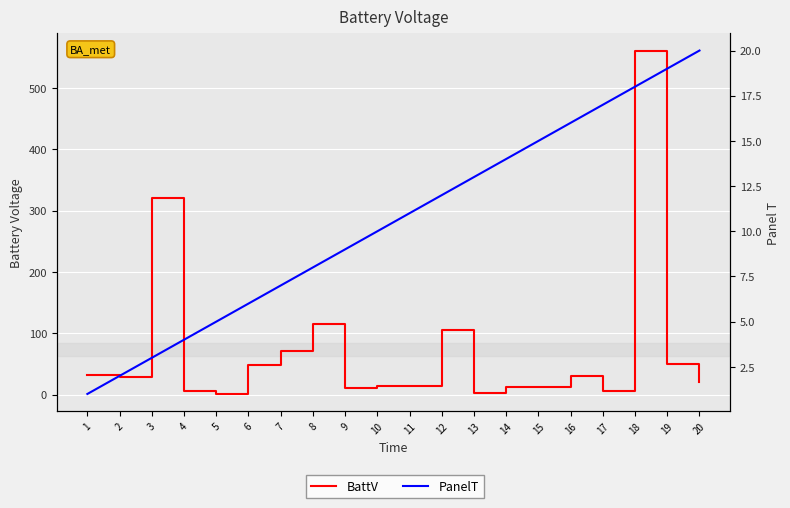

What is the value of the BattV point at the 13th from the left?

3